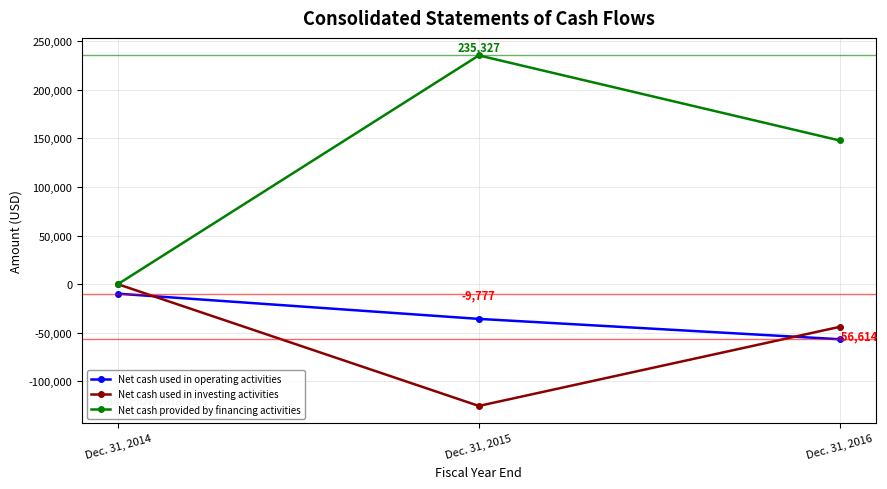

What is the average value of the Net cash used in investing activities series?

-56407